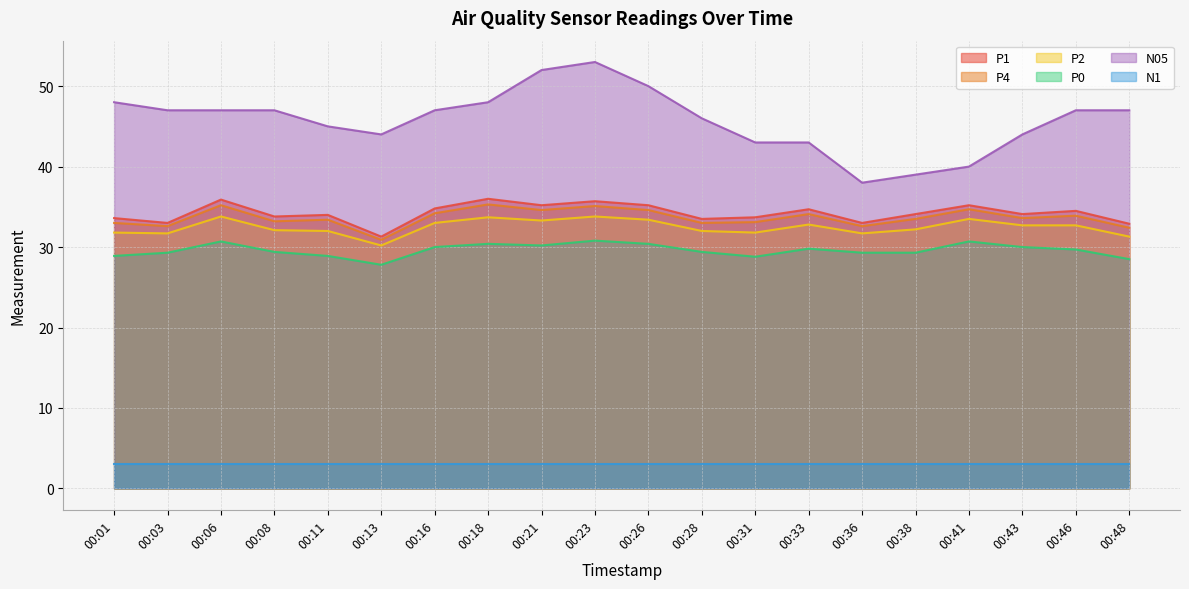

Is it true that N05 equals 40.0 at 00:41?

True